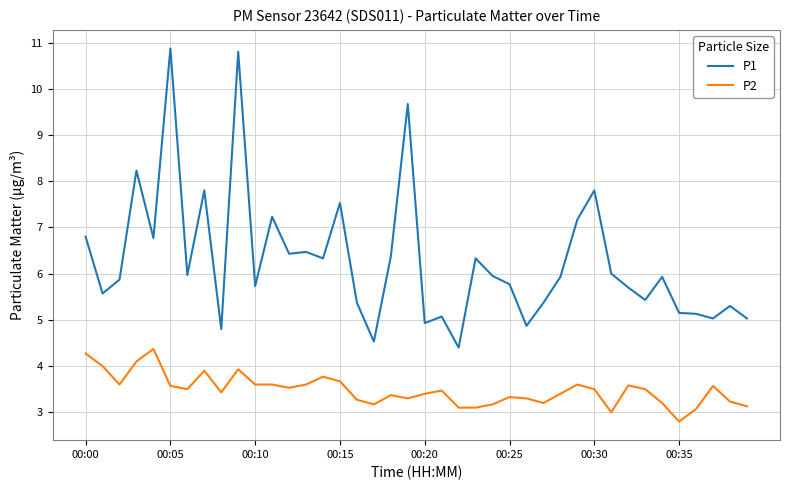

What is the difference between the maximum and minimum values in the P2 series?

1.6